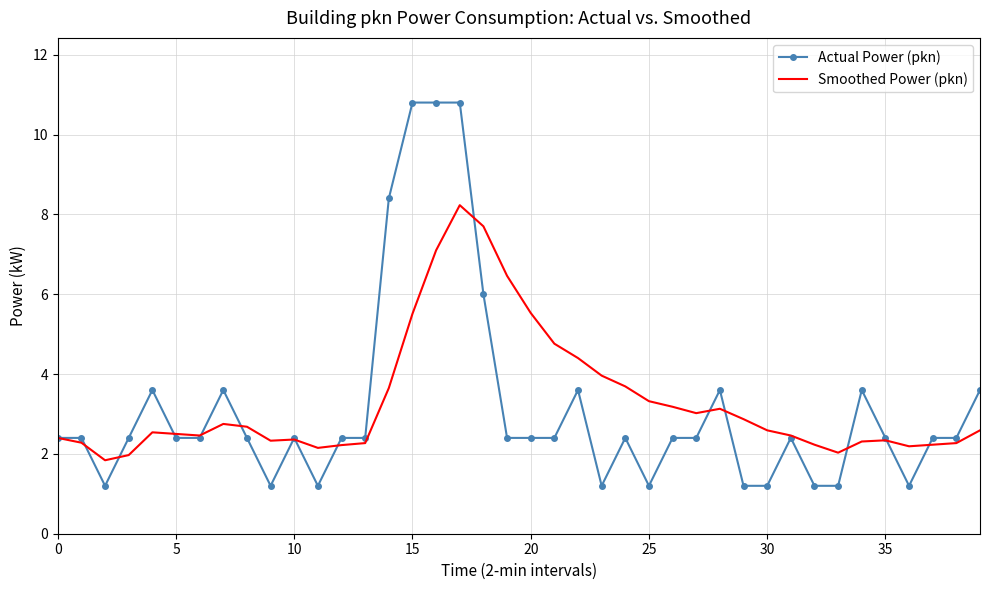

Which series has the largest range (max minus min)?

Actual Power (pkn)